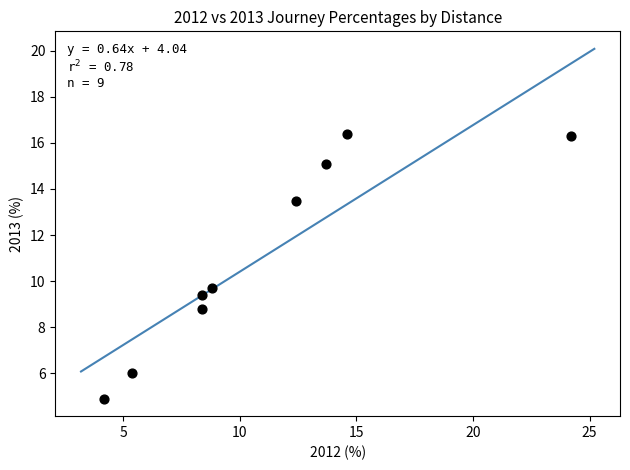

What is the average X value?

11.1